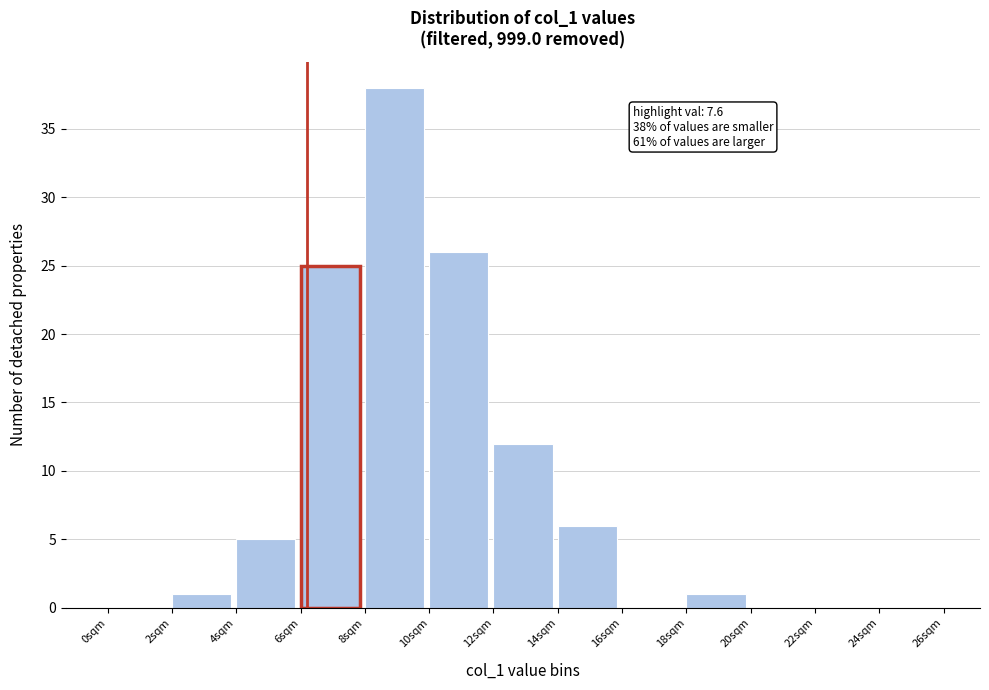

Which range on the x-axis has the tallest bar?

8 to 10